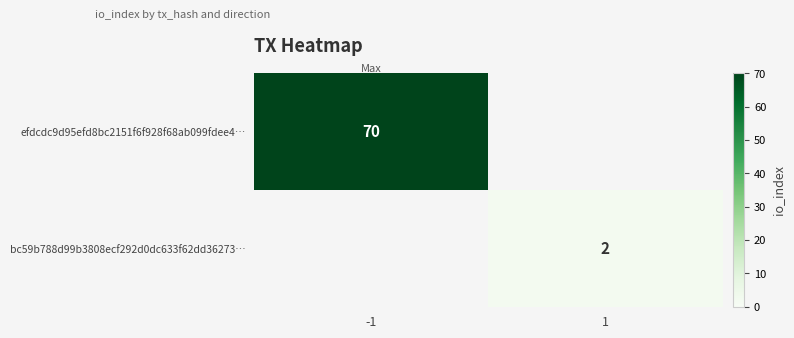

What is the smallest value displayed?

2.0